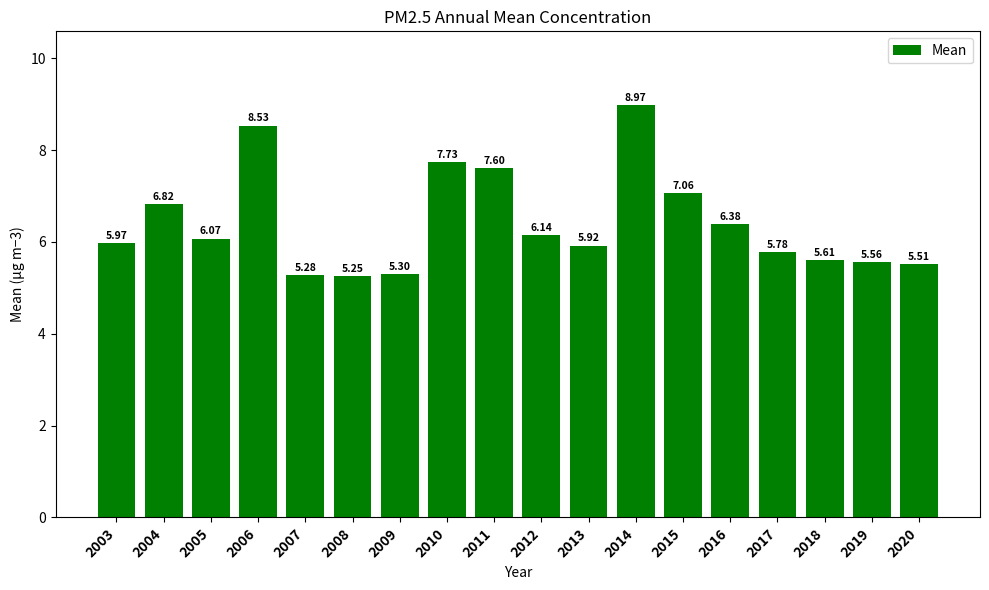

List the labels in order of value, smallest first.

2008, 2007, 2009, 2020, 2019, 2018, 2017, 2013, 2003, 2005, 2012, 2016, 2004, 2015, 2011, 2010, 2006, 2014